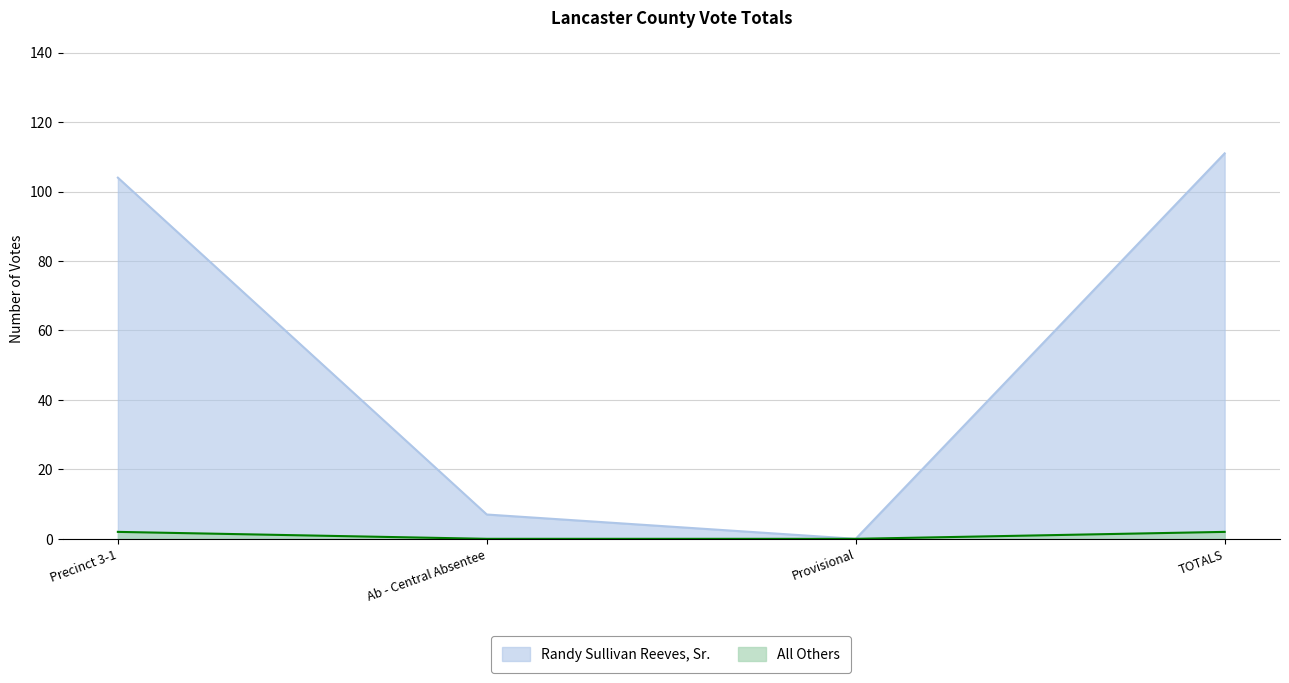

Reading right to left, extract all data points from this chart.

Randy Sullivan Reeves, Sr.: 111	0	7	104
All Others: 2	0	0	2